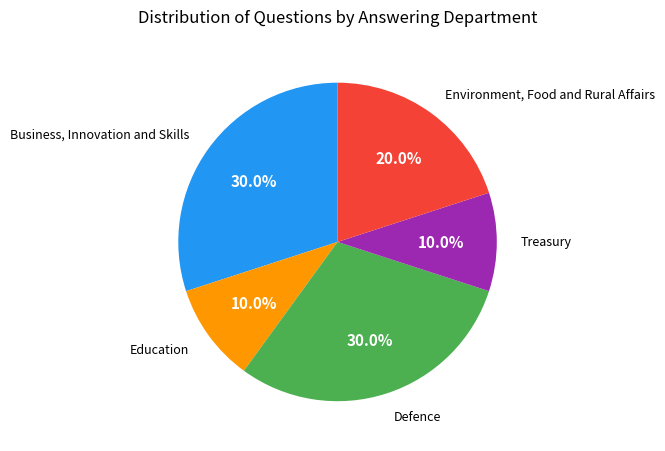

To the nearest percent, what is the average slice percentage?

20%